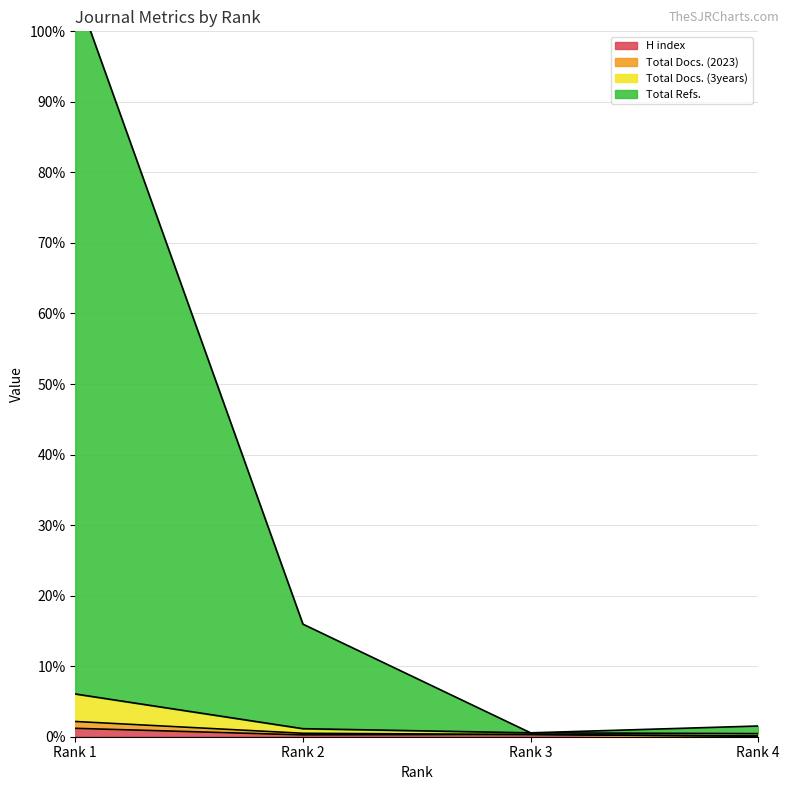

What is the difference between the second highest and second lowest values in the Total Docs. (3years) series?

0.6